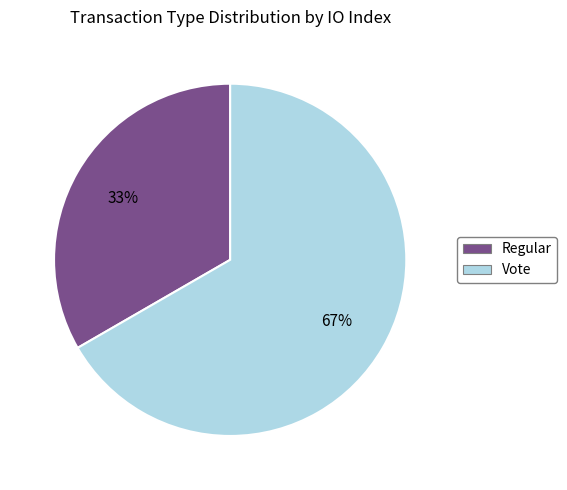

Is the sum of Vote and Regular greater than half?

Yes